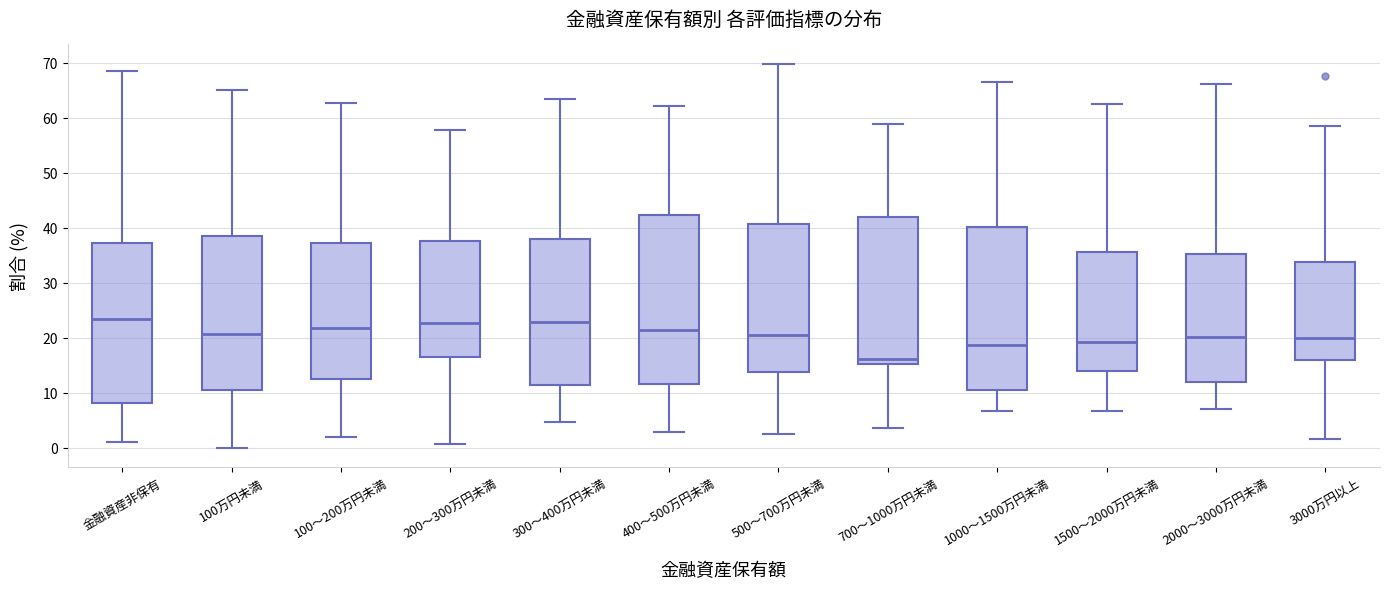

Reading left to right, read every box against the y-axis: the position of its median line, the range the box covers, and the ends of its whiskers. The values are not printed on the chart, so give them approximately, as read against the axis.

金融資産非保有: median 23, box 8 to 37, whiskers 1 to 68
100万円未満: median 21, box 10 to 39, whiskers 0 to 65
100～200万円未満: median 22, box 12 to 37, whiskers 2 to 63
200～300万円未満: median 23, box 16 to 38, whiskers 1 to 58
300～400万円未満: median 23, box 11 to 38, whiskers 5 to 63
400～500万円未満: median 21, box 12 to 42, whiskers 3 to 62
500～700万円未満: median 20, box 14 to 41, whiskers 2 to 70
700～1000万円未満: median 16, box 15 to 42, whiskers 4 to 59
1000～1500万円未満: median 19, box 10 to 40, whiskers 7 to 67
1500～2000万円未満: median 19, box 14 to 36, whiskers 7 to 63
2000～3000万円未満: median 20, box 12 to 35, whiskers 7 to 66
3000万円以上: median 20, box 16 to 34, whiskers 2 to 58